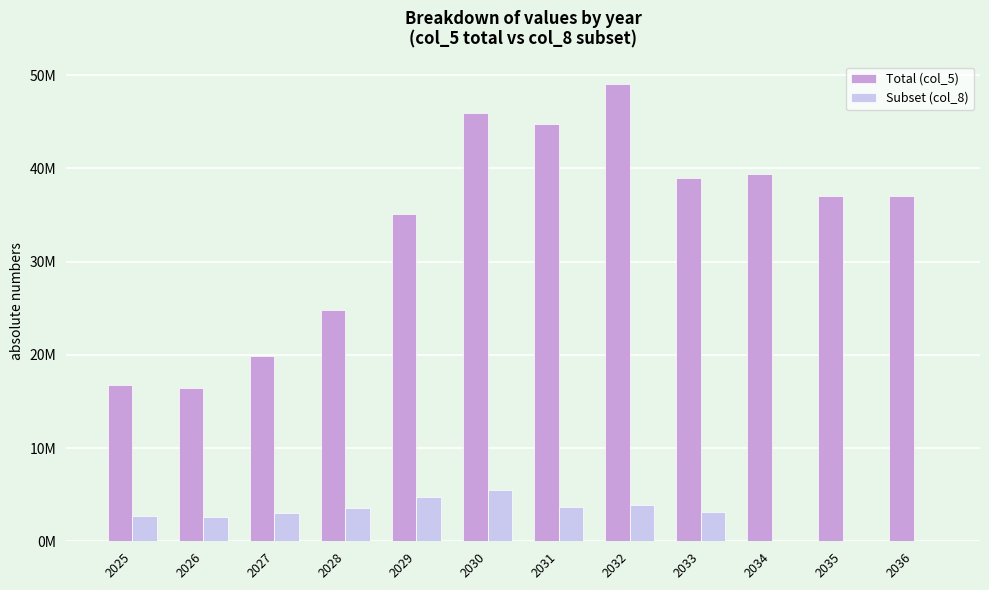

What are all the series names shown in the legend?

Total (col_5), Subset (col_8)